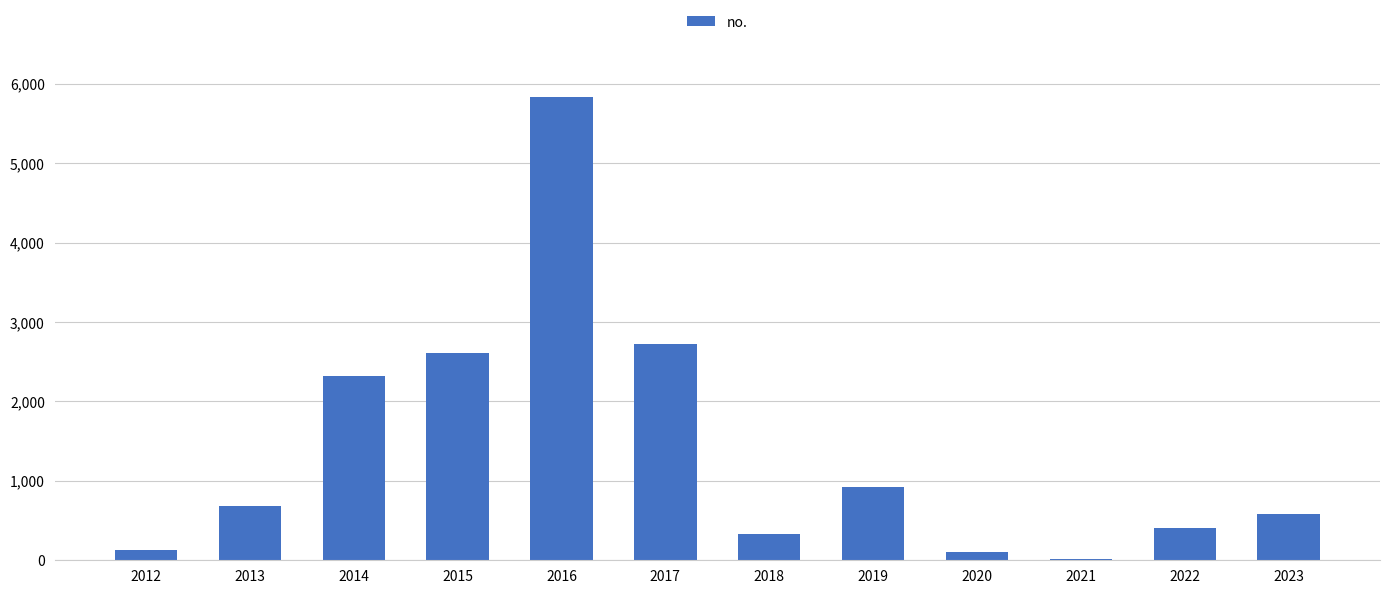

What is the sum of the values at 2022 and 2018?

737